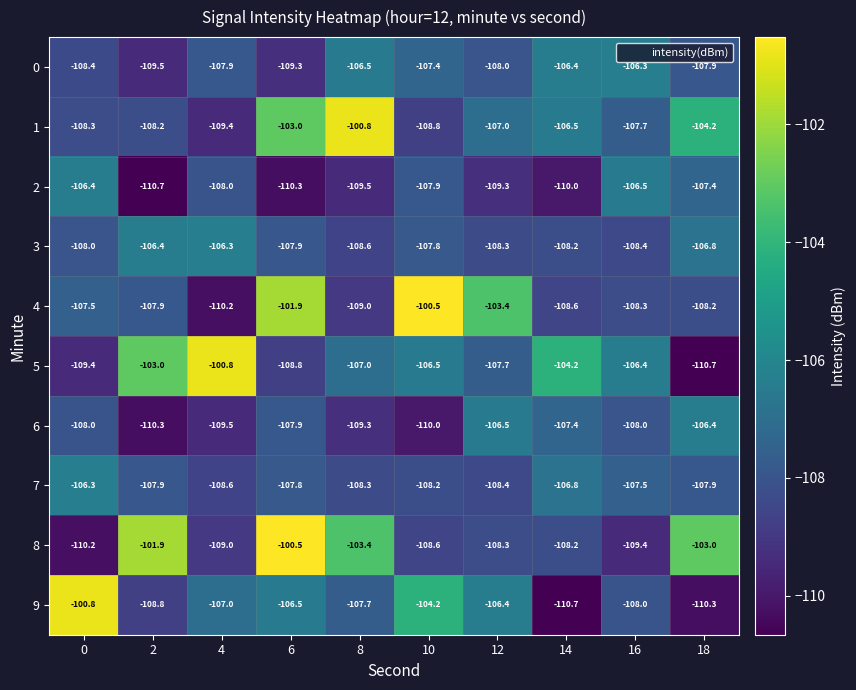

What is the minimum value shown in the chart?

-110.7